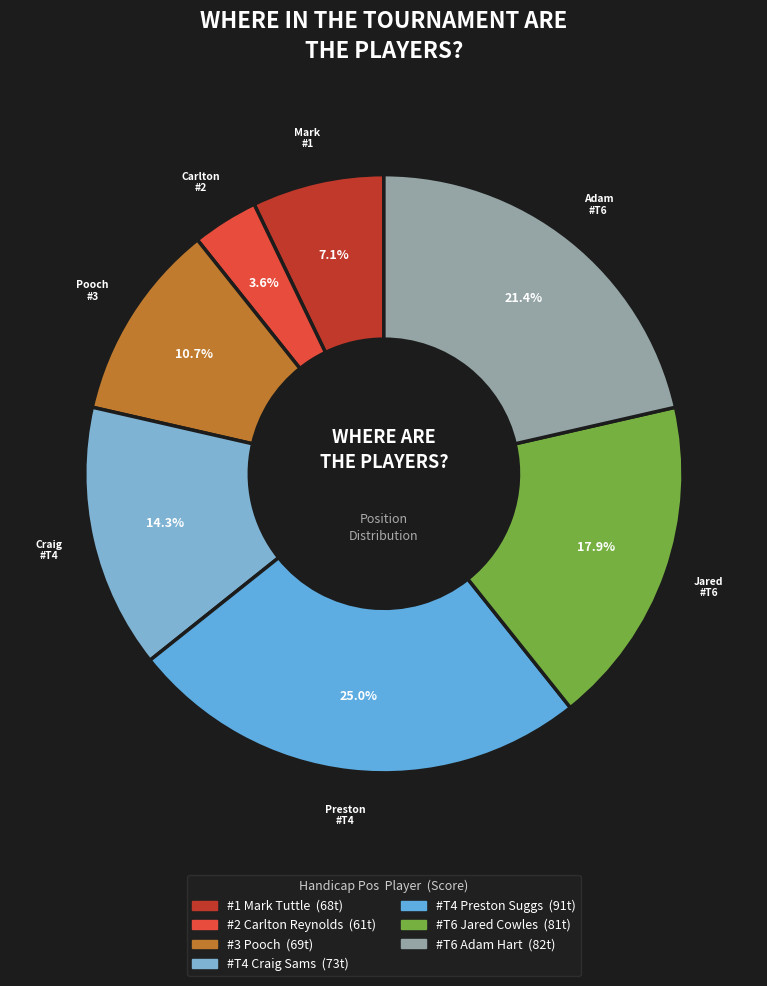

How many segments does this pie chart have?

7